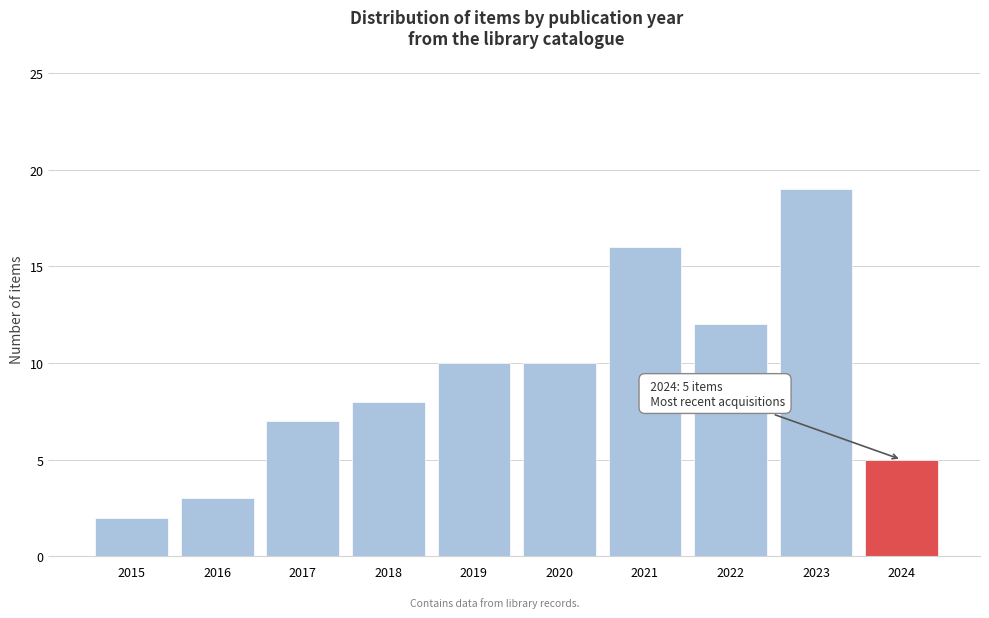

Reading left to right, list all the values displayed in this chart.

2	3	7	8	10	10	16	12	19	5